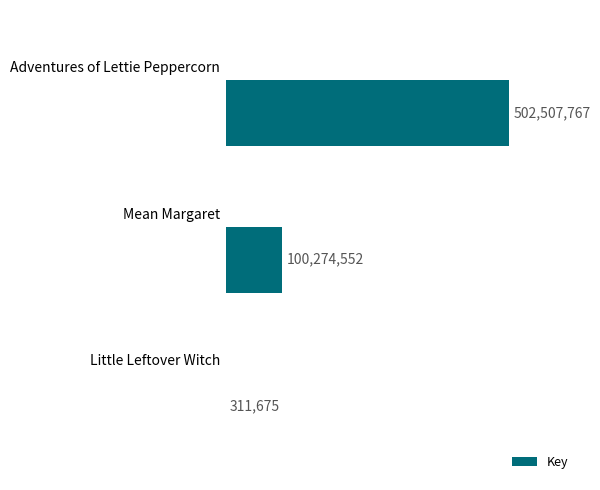

How many values are between 311675 and 502507767?

3